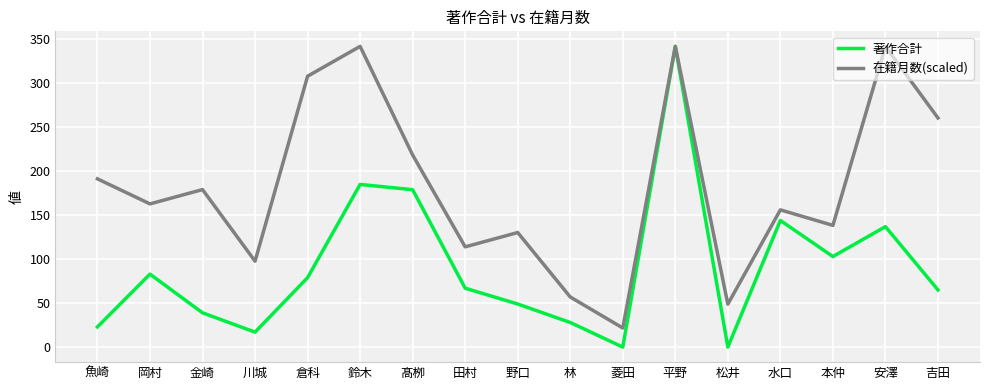

Is this an area chart (filled region under the line)?

No